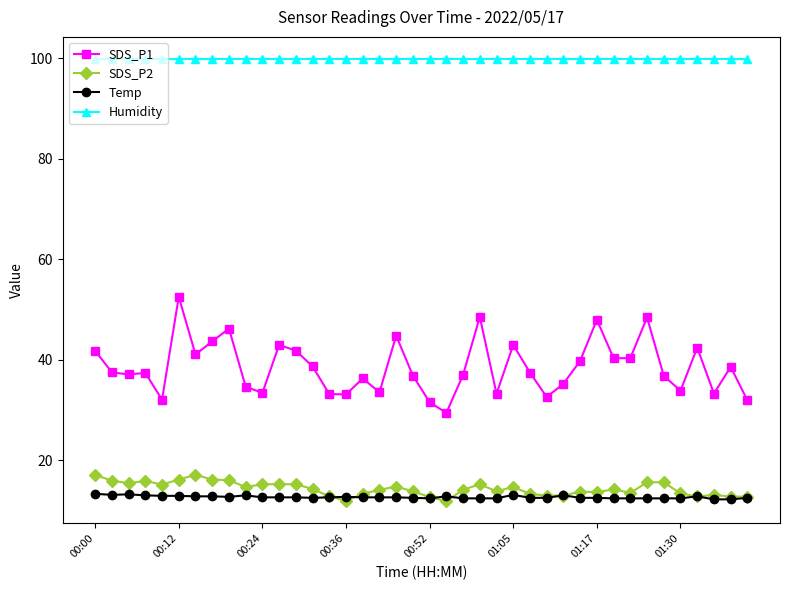

How many lines are shown in the chart?

4